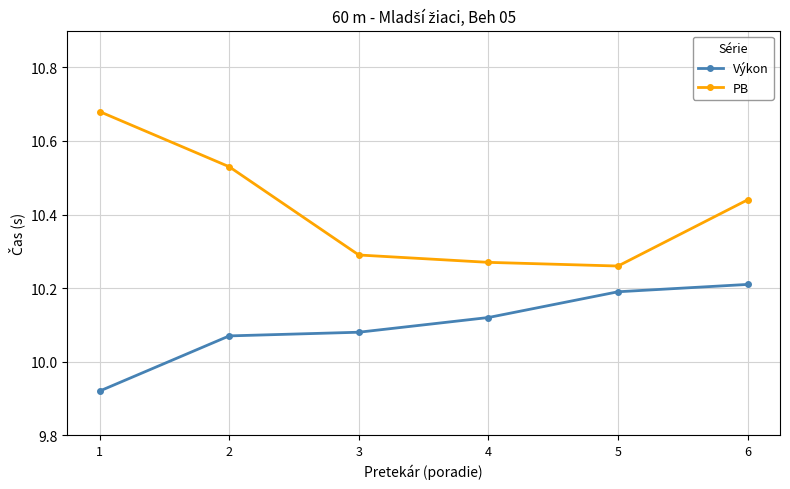

List the series in order of their overall mean, lowest first.

Výkon, PB